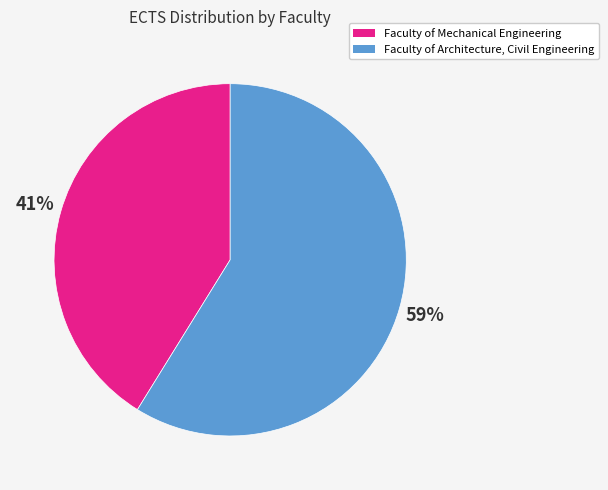

Which category has the smallest portion of the pie?

Faculty of Mechanical Engineering